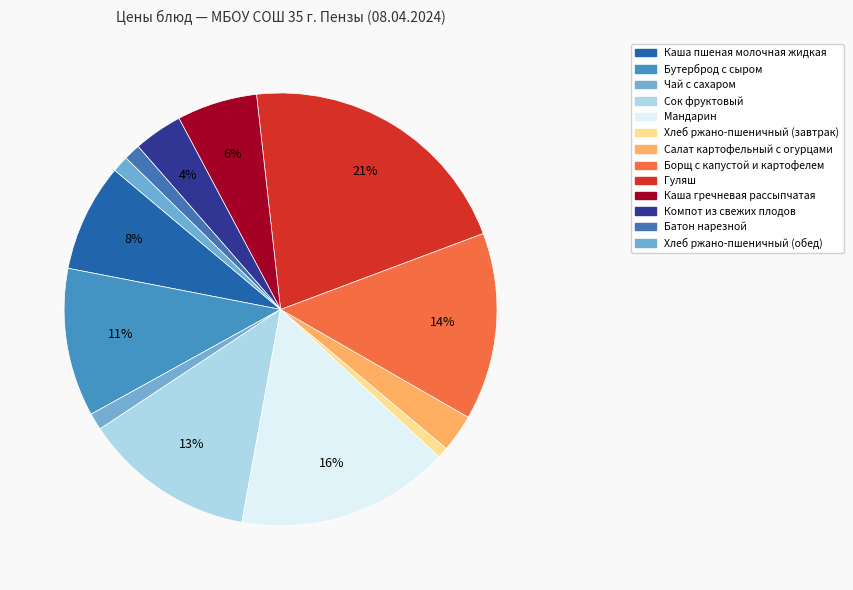

How many slices are in this pie chart?

13